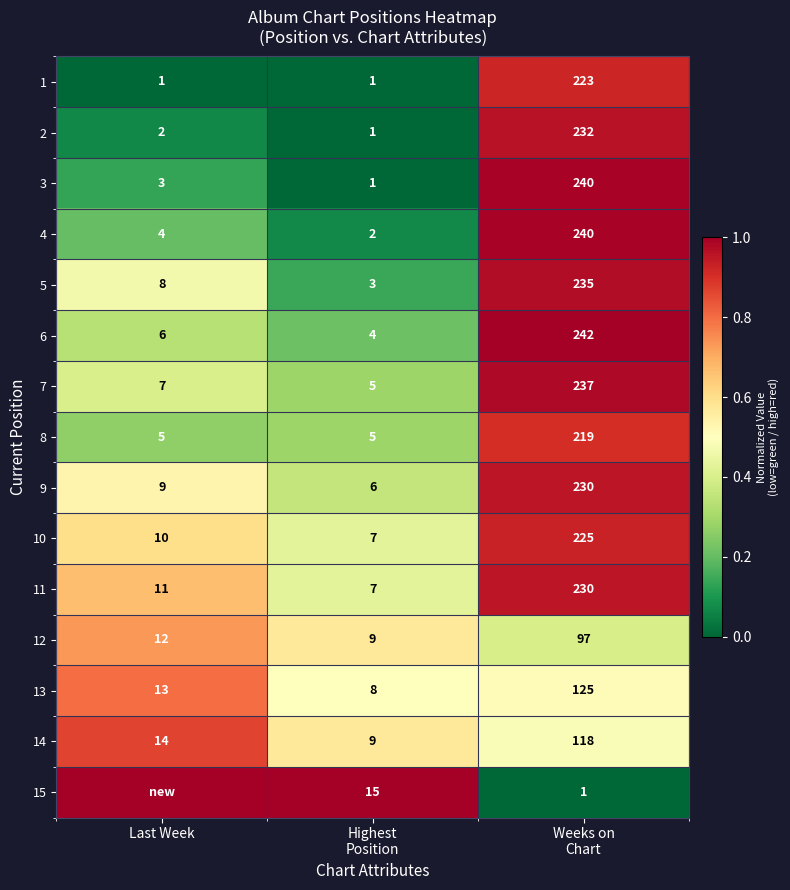

What is the sum of all 3 values?

244.0